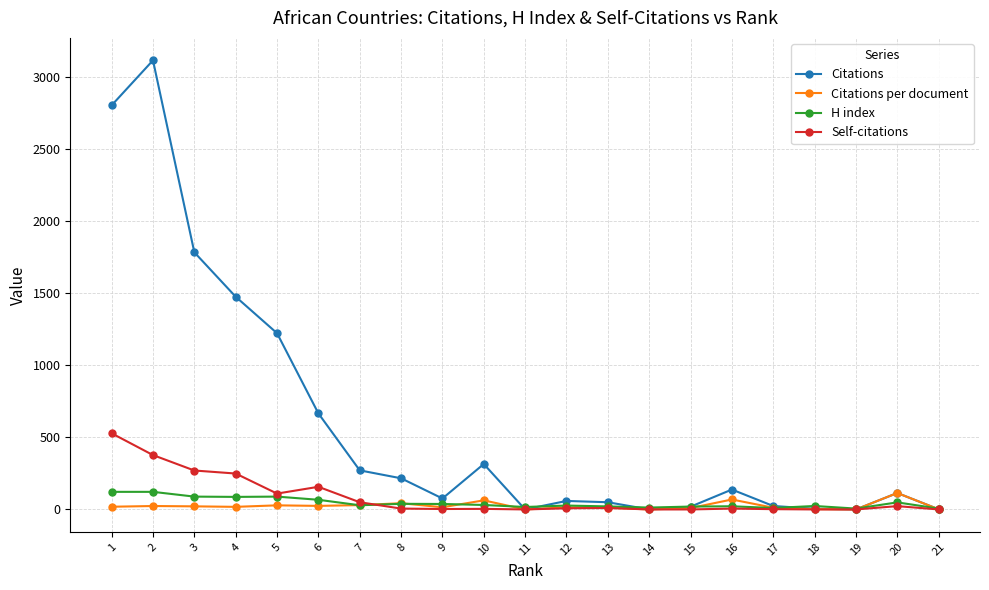

True or false: Self-citations has more than 1 points higher than both neighbors.

True